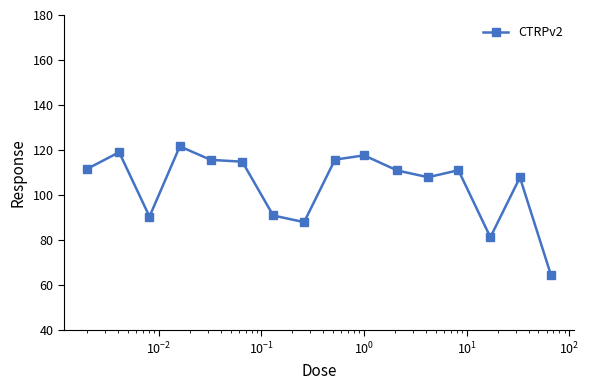

What is the value of the 16th point from the left?

64.8